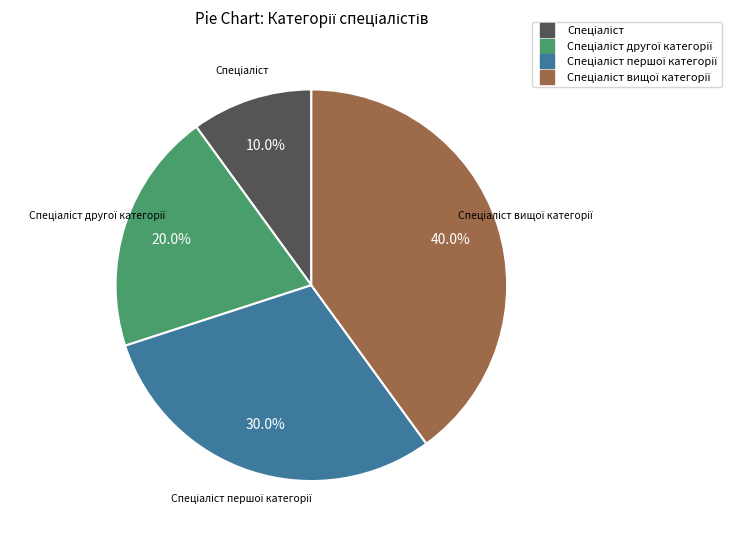

To the nearest percent, what is the difference between the largest and smallest slice percentages?

30%